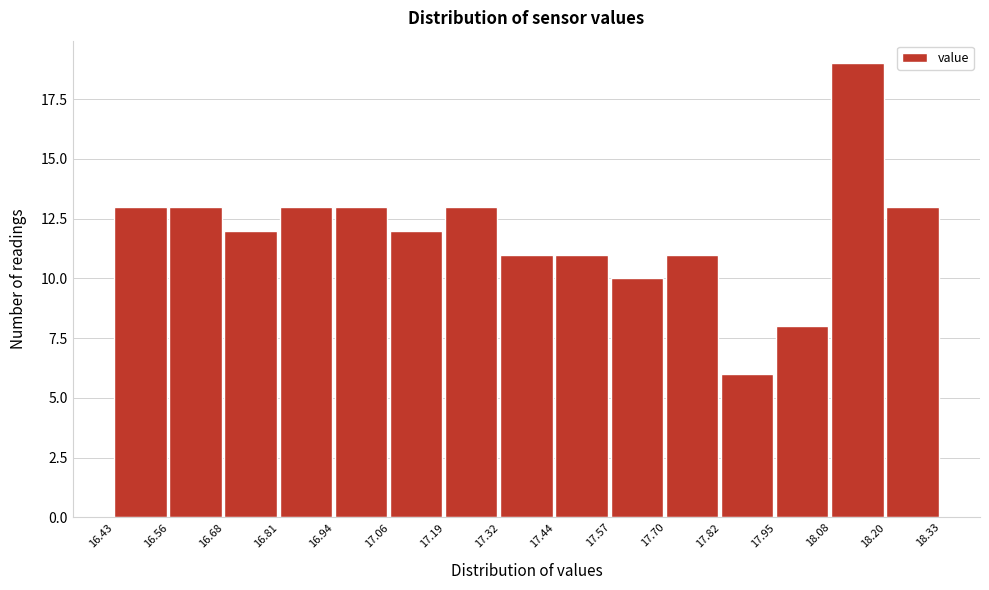

What is the height of the bar covering 16.56 to 16.68 on the x-axis? The values are not printed on the chart, so give them approximately, as read against the axis.

13